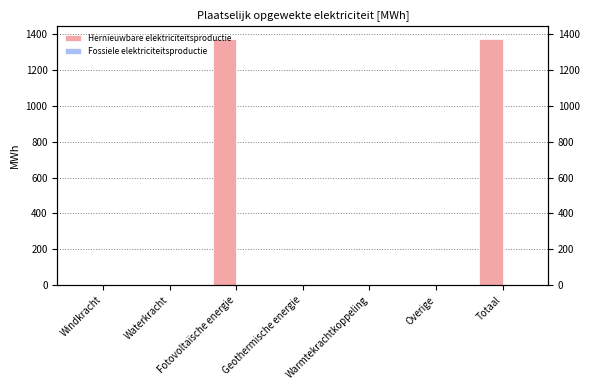

Rank the series by their average value, from highest to lowest.

Hernieuwbare elektriciteitsproductie, Fossiele elektriciteitsproductie